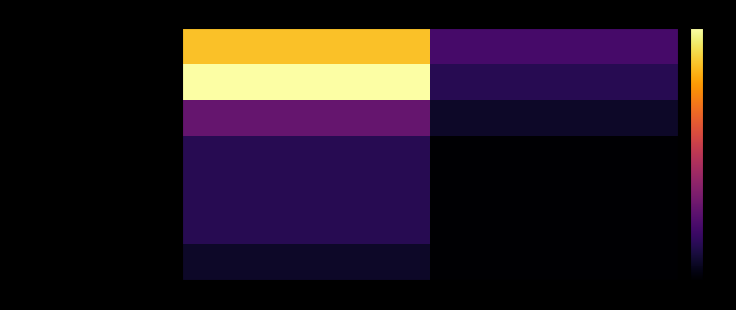

Rank the series at No from lowest to highest value.

Partnership, Public sector/Education/Healthcare, Limited Liability Partnership, Community Interest Company, Charity, Limited company, Sole trader